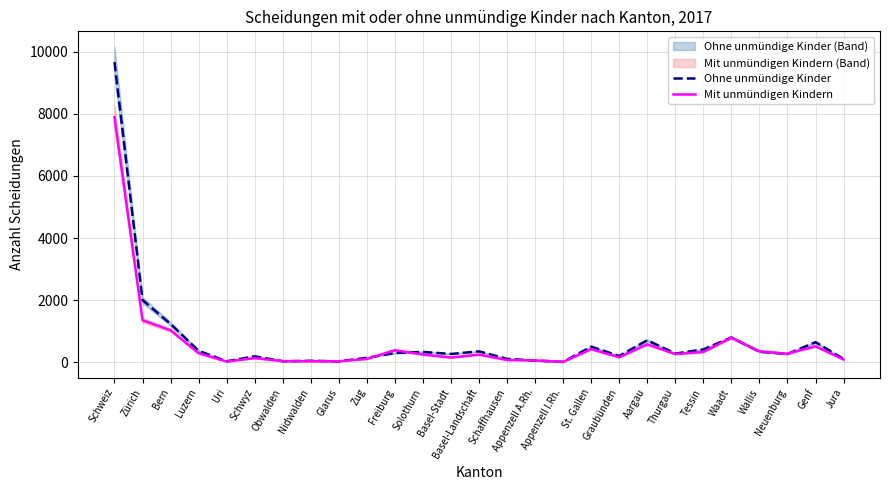

How many interior local peaks does the Ohne unmündige Kinder series have?

8